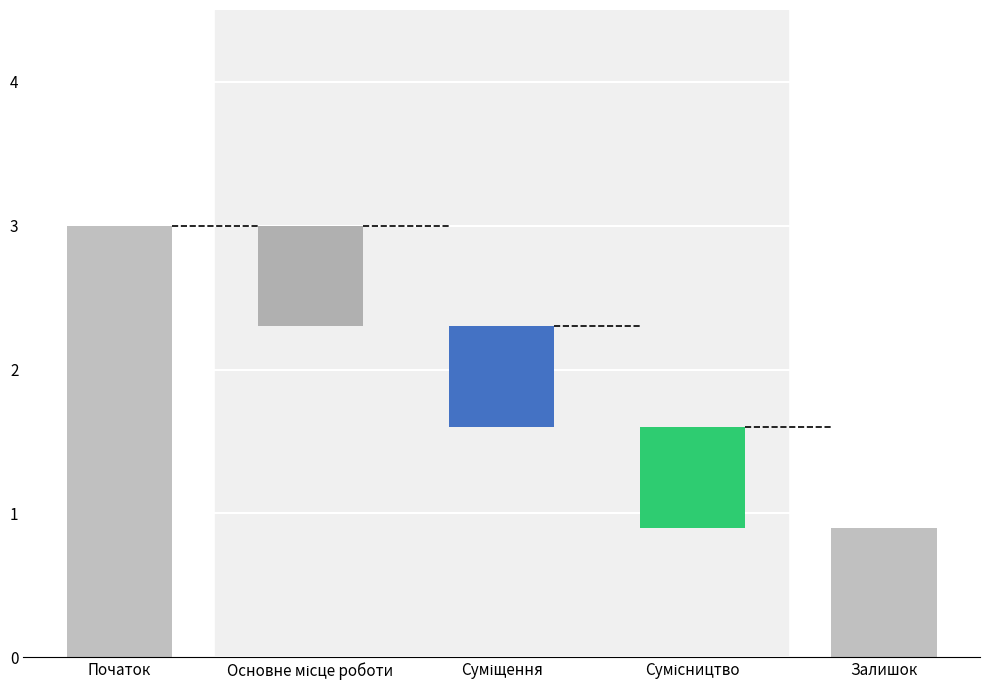

List the labels in order of value, largest first.

Сумісництво, Суміщення, Основне місце роботи